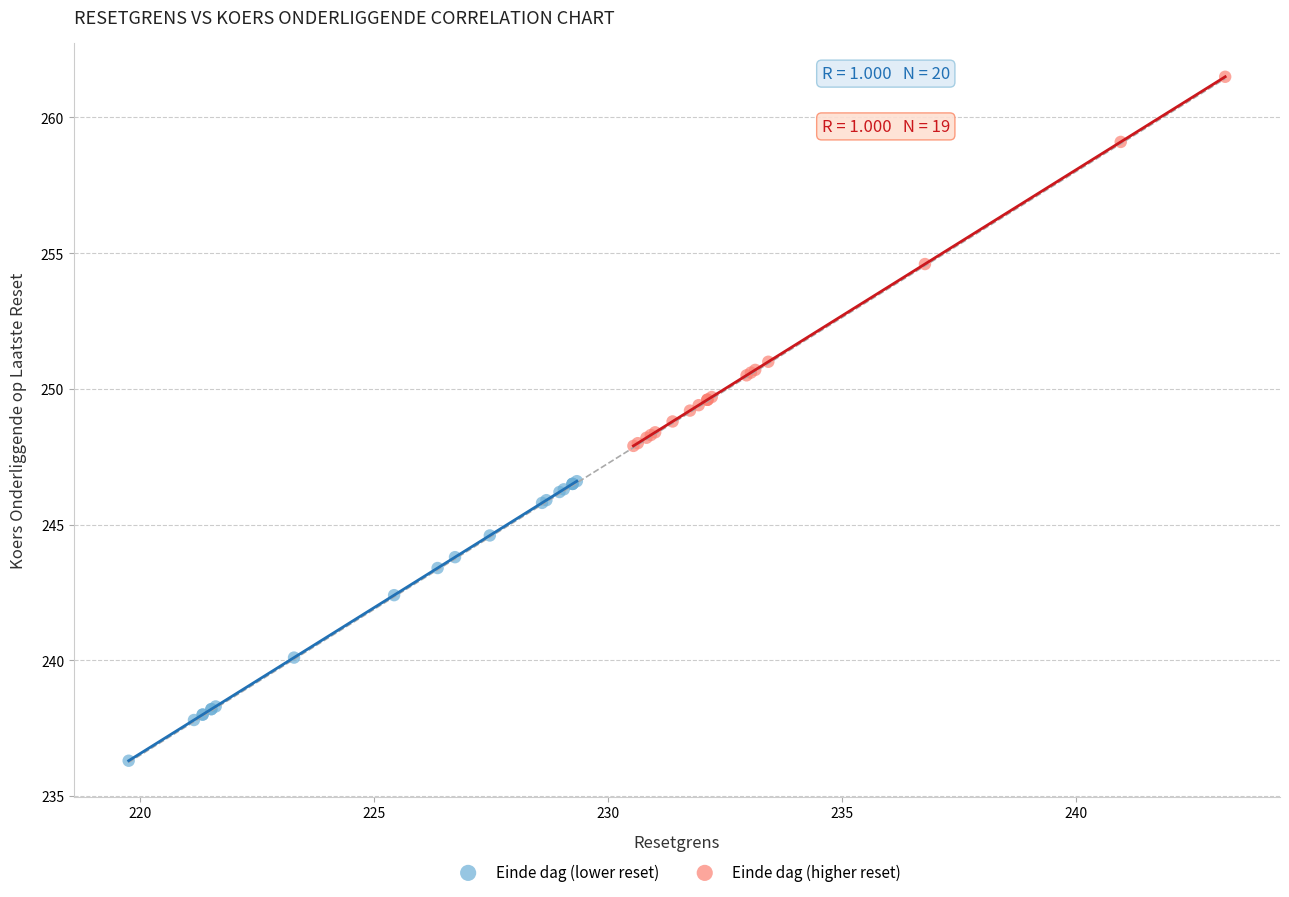

Which series has the largest Y range (max minus min)?

Einde dag (higher reset)